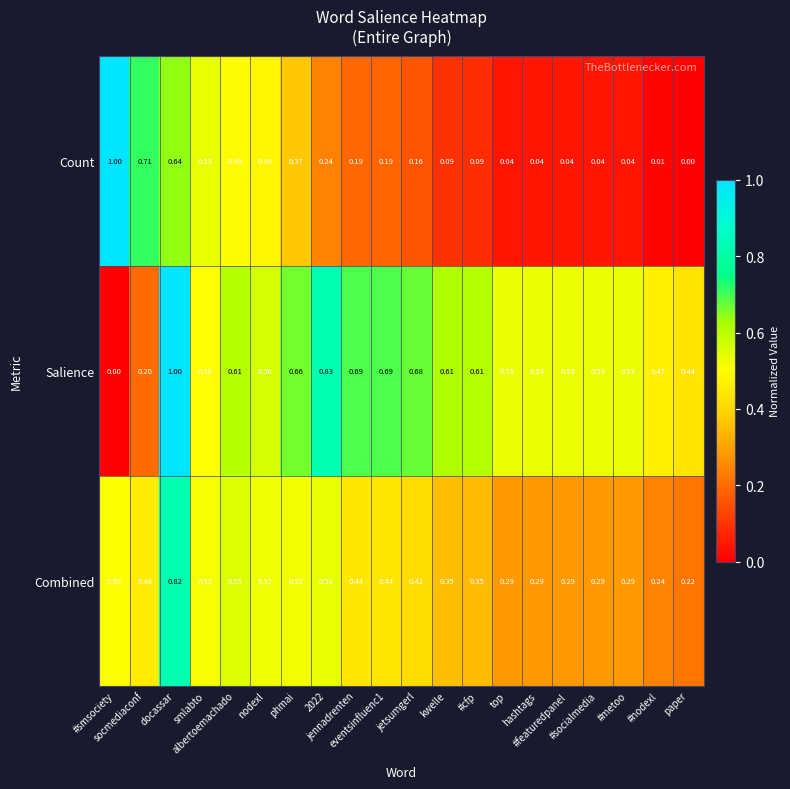

Which series has the largest total across all categories?

Salience